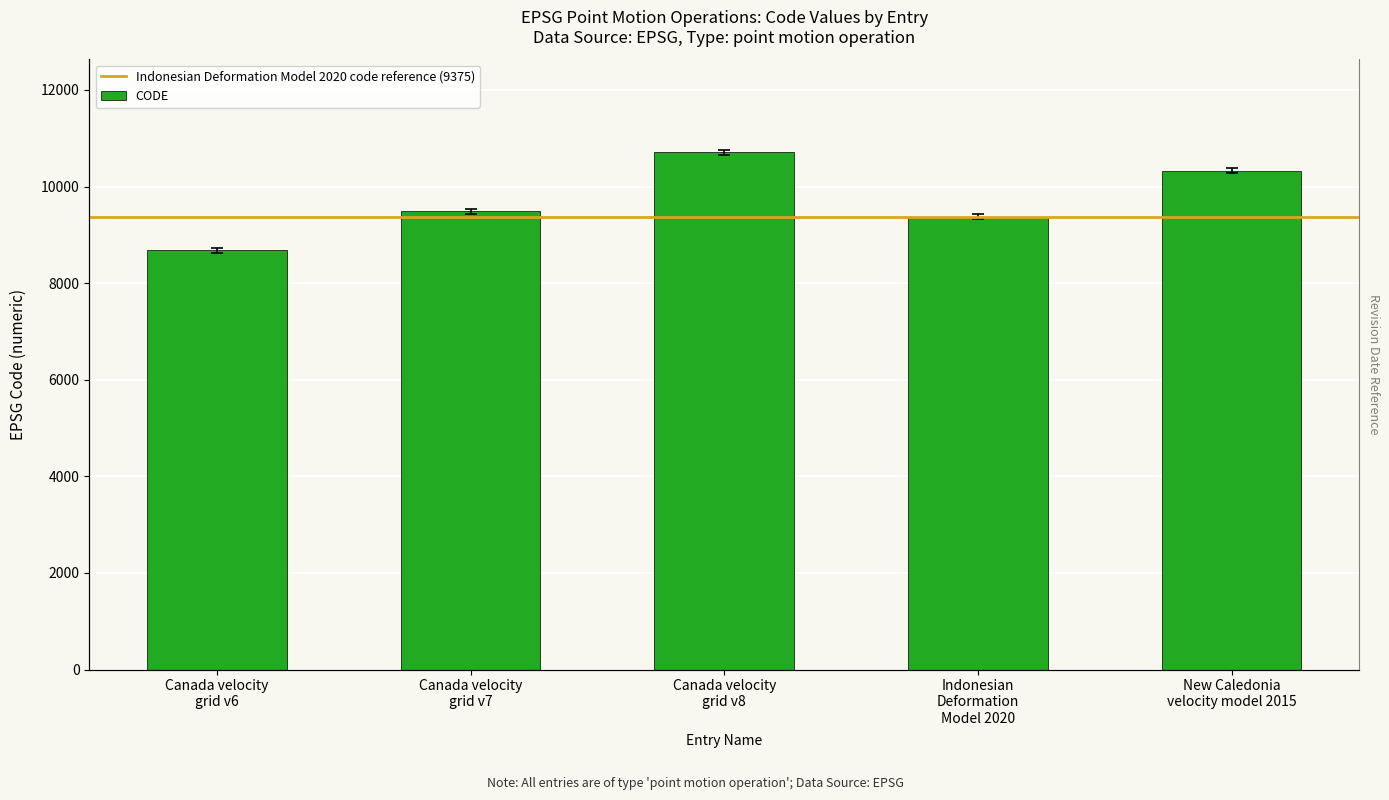

Between Canada velocity
grid v8 and Indonesian
Deformation
Model 2020, which is larger?

Canada velocity
grid v8